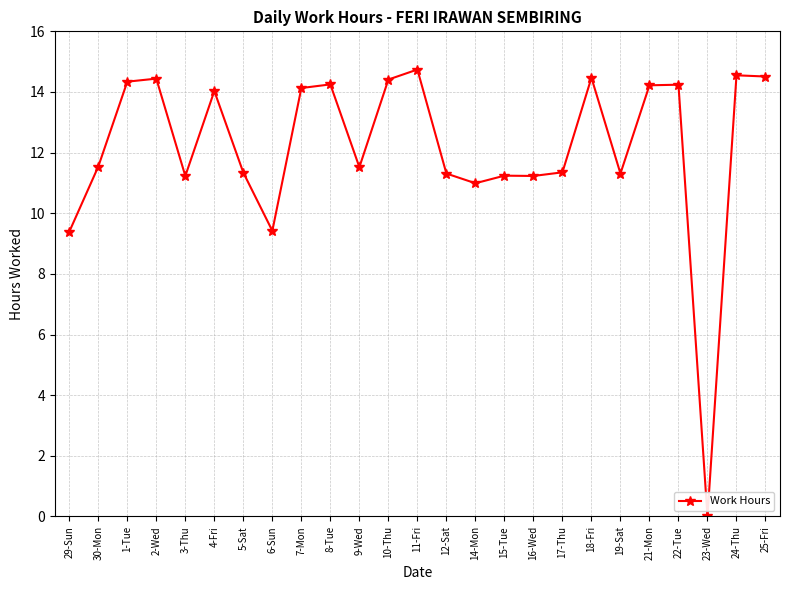

Does the chart have visible grid lines?

Yes